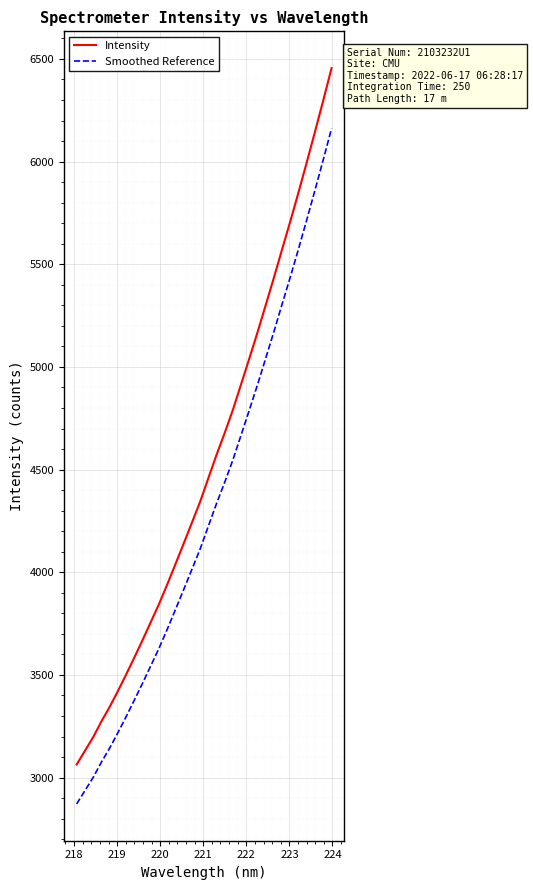

What is the minimum value shown in the chart?

2871.7